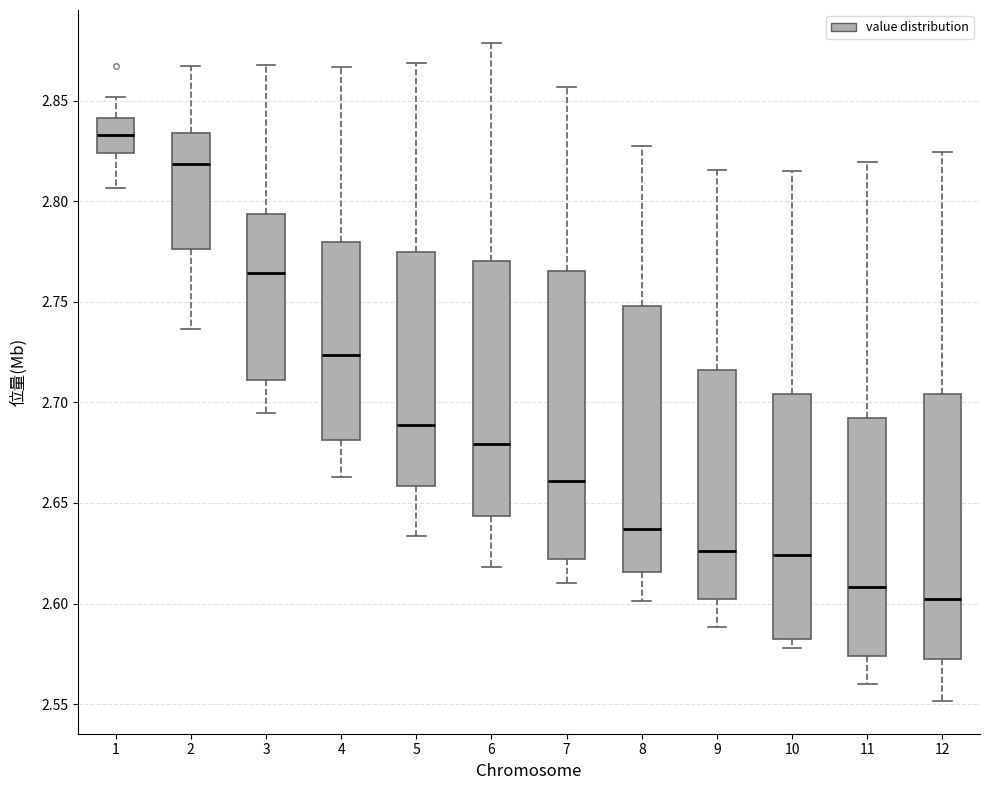

Comparing the boxes themselves (not the whiskers), which one is the tallest?

7